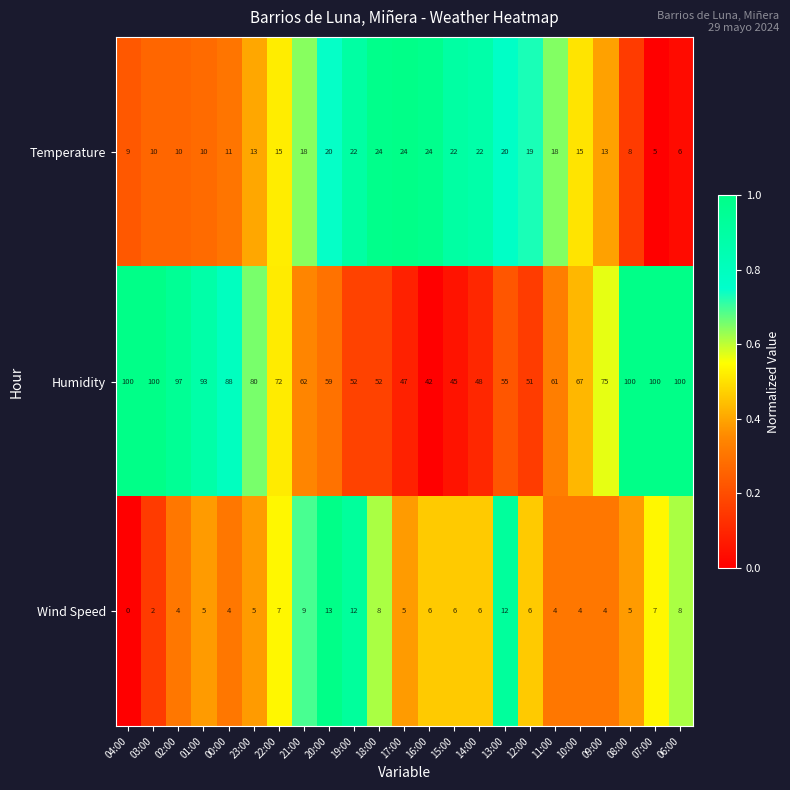

The Temperature series shows 8 at 06:00. True or false?

False